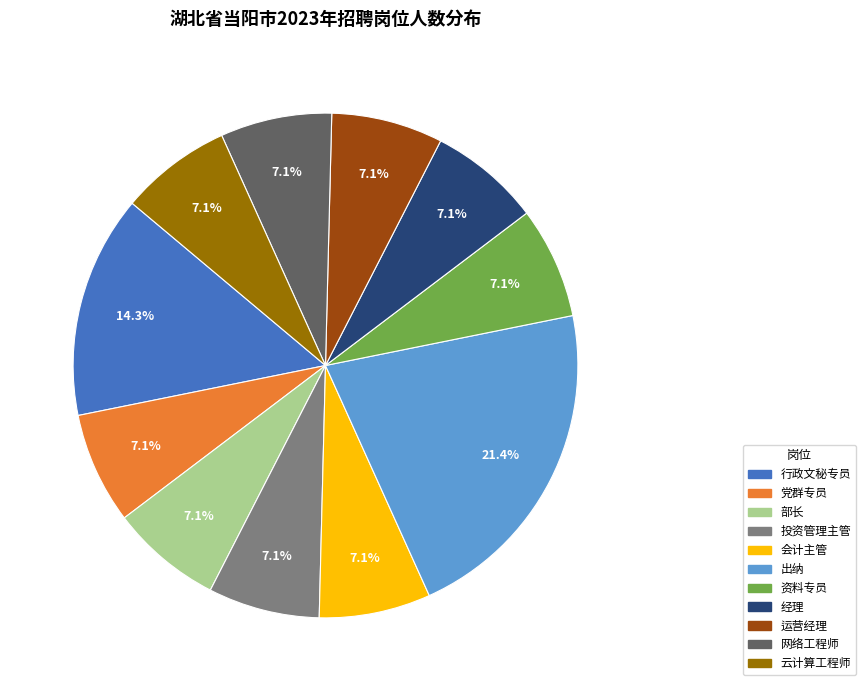

Is 出纳 the majority of the pie?

No